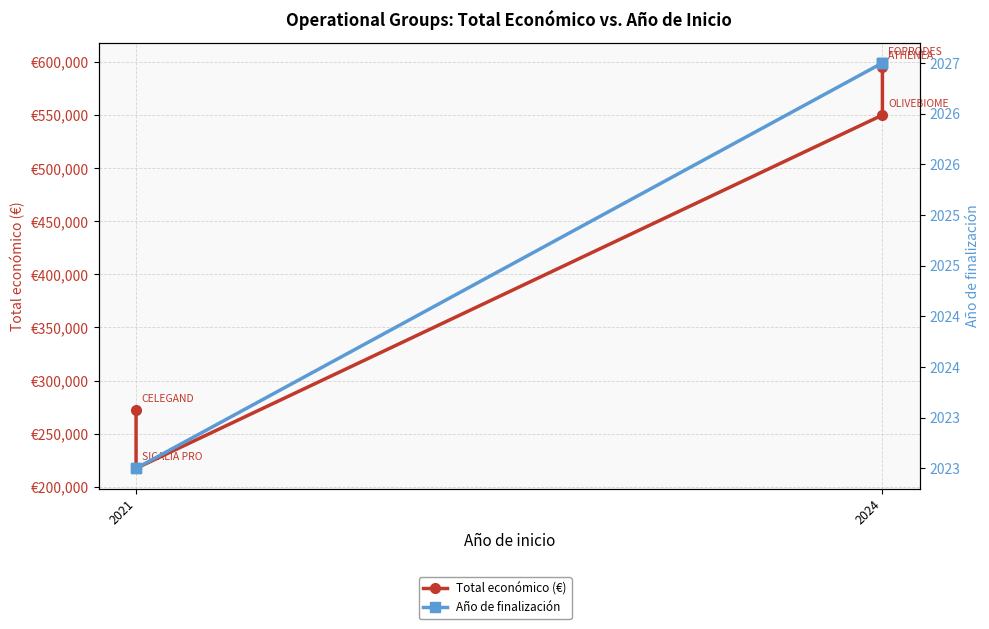

What is the difference between the maximum and second lowest values in the Total económico (€) series?

327187